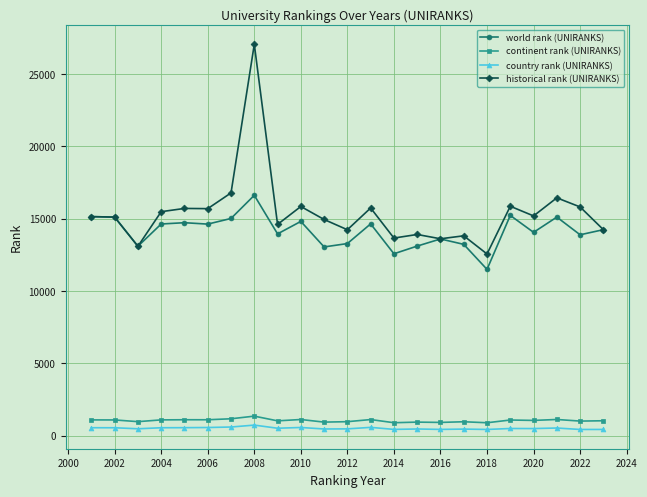

Which series has the largest total across all categories?

historical rank (UNIRANKS)